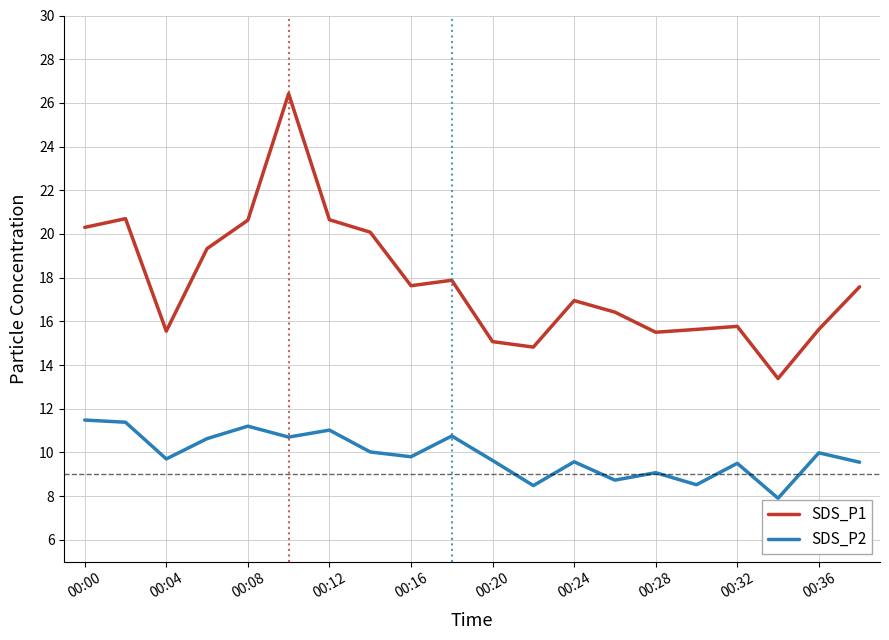

Which series has the largest total across all categories?

SDS_P1